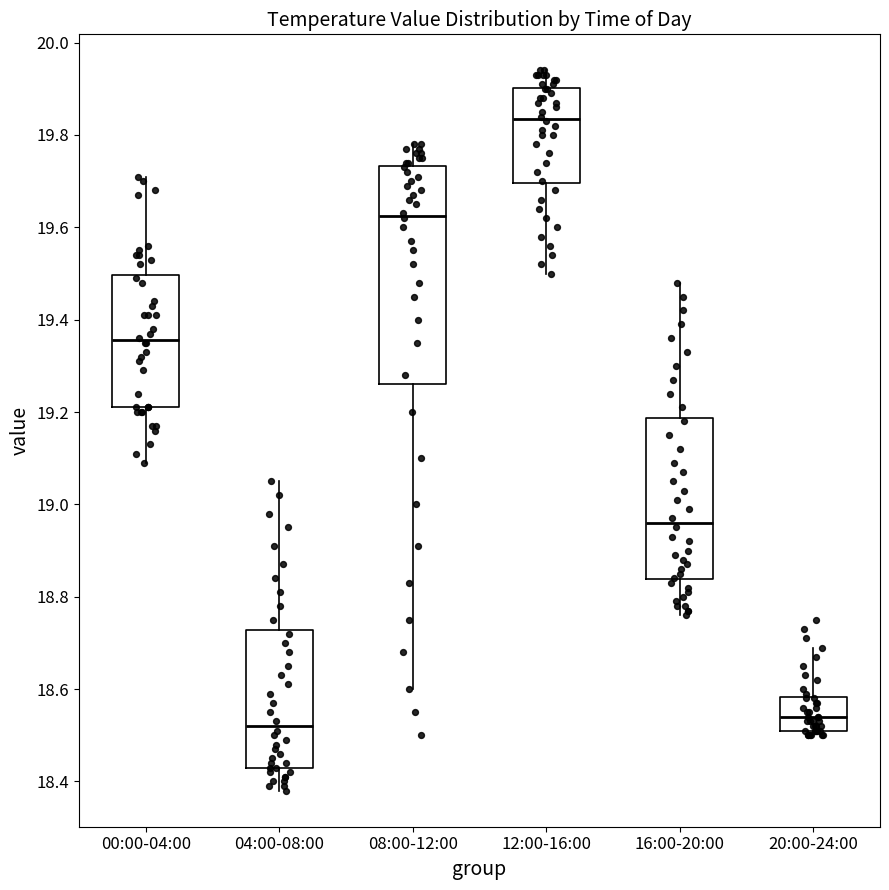

Reading left to right, read every box against the y-axis: the position of its median line, the range the box covers, and the ends of its whiskers. The values are not printed on the chart, so give them approximately, as read against the axis.

00:00-04:00: median 19.36, box 19.22 to 19.50, whiskers 19.10 to 19.72
04:00-08:00: median 18.52, box 18.44 to 18.72, whiskers 18.38 to 19.06
08:00-12:00: median 19.62, box 19.26 to 19.74, whiskers 18.60 to 19.78
12:00-16:00: median 19.84, box 19.70 to 19.90, whiskers 19.50 to 19.94
16:00-20:00: median 18.96, box 18.84 to 19.18, whiskers 18.76 to 19.48
20:00-24:00: median 18.54, box 18.52 to 18.58, whiskers 18.50 to 18.70